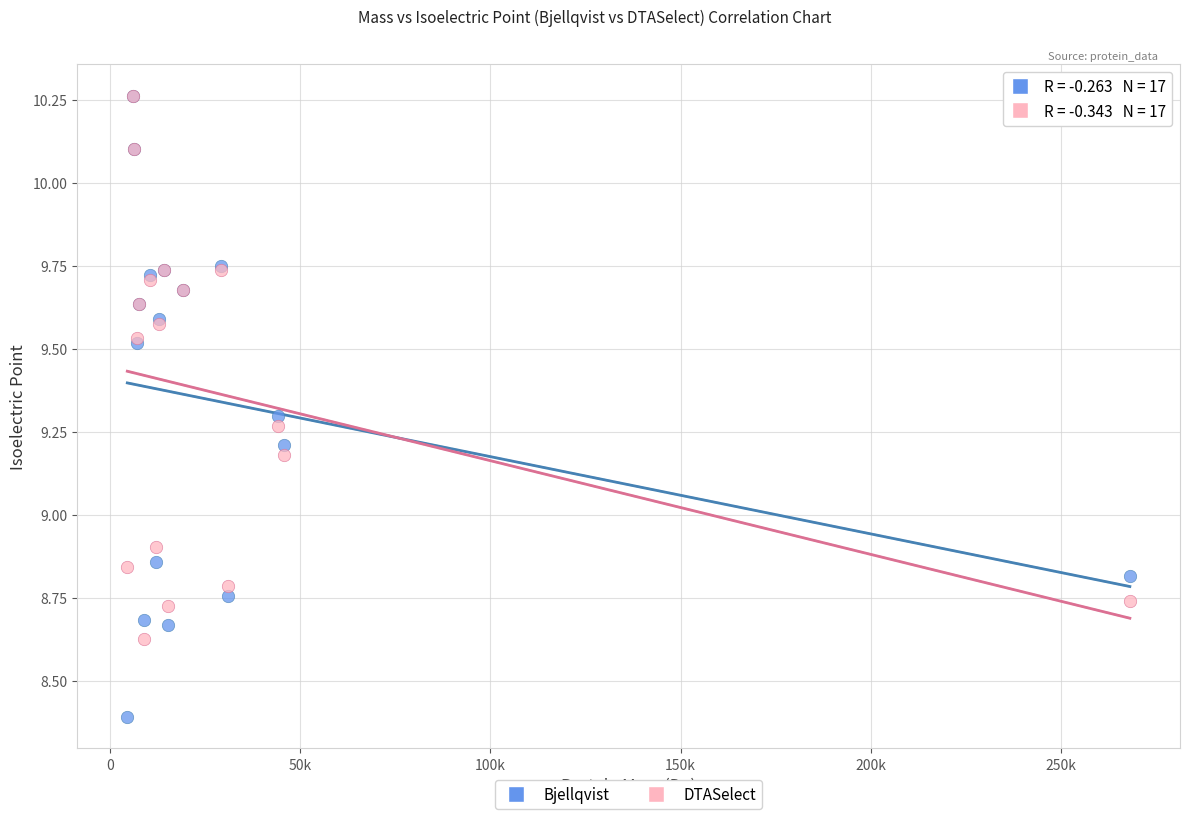

Which series has the largest Y range (max minus min)?

Bjellqvist